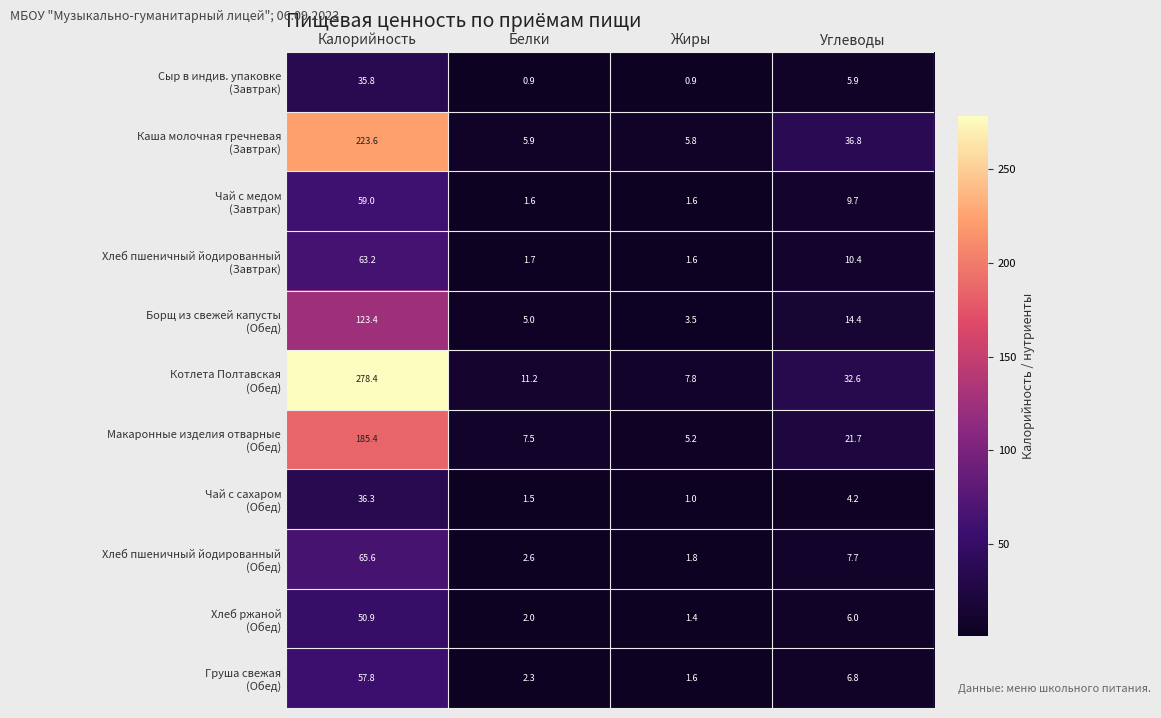

At how many categories does at least one series exceed 278?

1